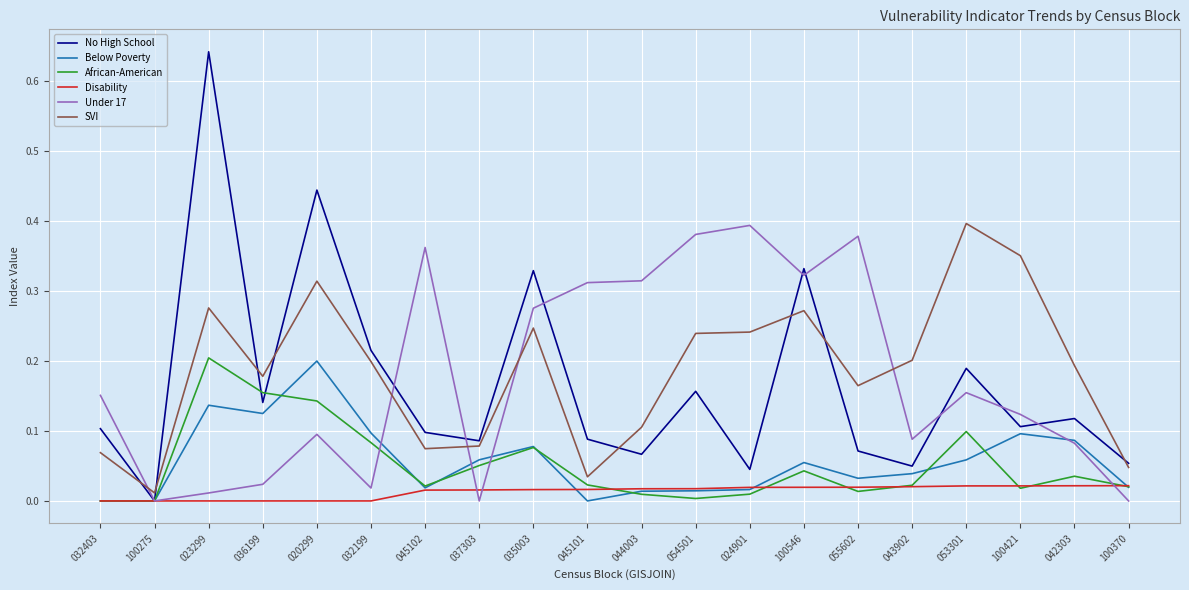

What are all the series names shown in the legend?

No High School, Below Poverty, African-American, Disability, Under 17, SVI